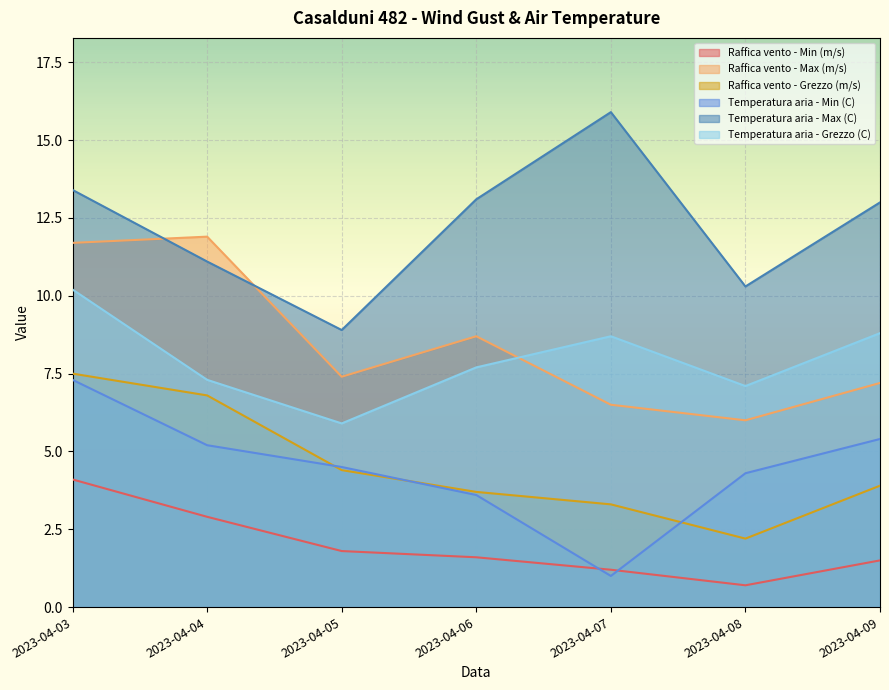

Reading left to right, extract all data points from this chart.

Raffica vento - Min (m/s): 2023-04-03=4.1	2023-04-04=2.9	2023-04-05=1.8	2023-04-06=1.6	2023-04-07=1.2	2023-04-08=0.7	2023-04-09=1.5
Raffica vento - Max (m/s): 2023-04-03=11.7	2023-04-04=11.9	2023-04-05=7.4	2023-04-06=8.7	2023-04-07=6.5	2023-04-08=6.0	2023-04-09=7.2
Raffica vento - Grezzo (m/s): 2023-04-03=7.5	2023-04-04=6.8	2023-04-05=4.4	2023-04-06=3.7	2023-04-07=3.3	2023-04-08=2.2	2023-04-09=3.9
Temperatura aria - Min (C): 2023-04-03=7.3	2023-04-04=5.2	2023-04-05=4.5	2023-04-06=3.6	2023-04-07=1.0	2023-04-08=4.3	2023-04-09=5.4
Temperatura aria - Max (C): 2023-04-03=13.4	2023-04-04=11.1	2023-04-05=8.9	2023-04-06=13.1	2023-04-07=15.9	2023-04-08=10.3	2023-04-09=13.0
Temperatura aria - Grezzo (C): 2023-04-03=10.2	2023-04-04=7.3	2023-04-05=5.9	2023-04-06=7.7	2023-04-07=8.7	2023-04-08=7.1	2023-04-09=8.8